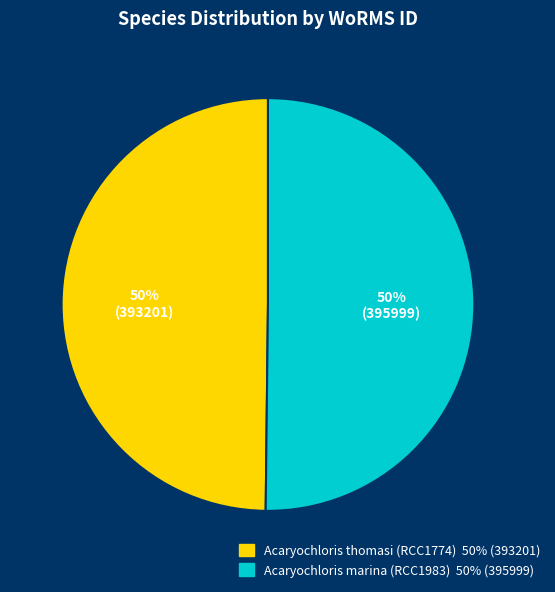

The Acaryochloris thomasi (RCC1774) slice represents 44% of the pie. True or false?

False